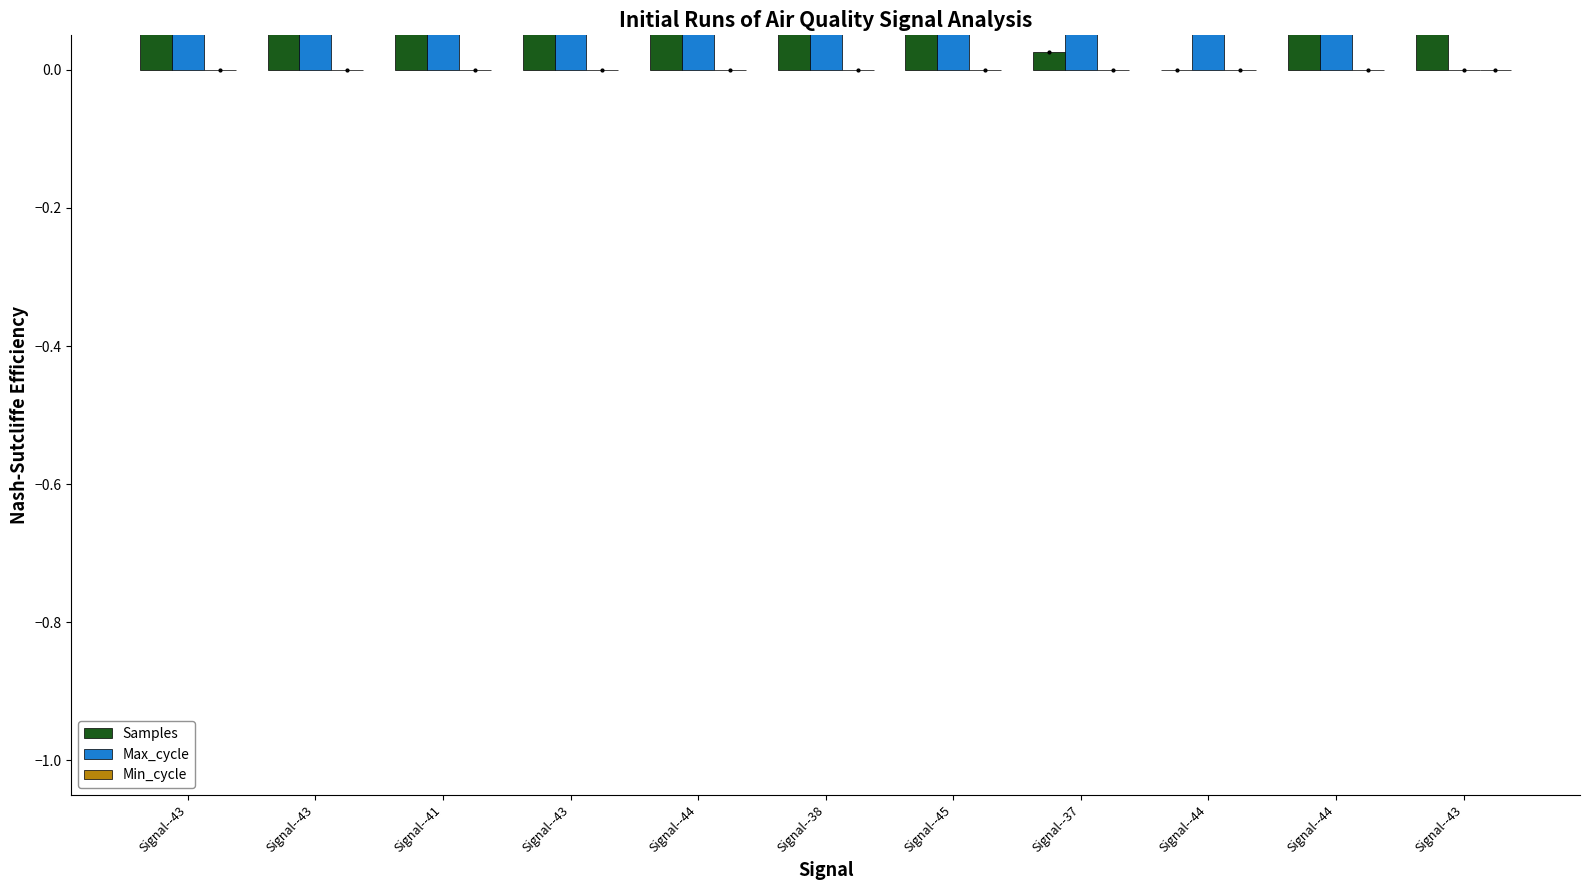

Reading left to right, extract all data points from this chart.

Samples: 0.8	0.4	1.0	0.3	0.3	0.6	0.7	0.0	0.0	0.5	0.3
Max_cycle: 0.5	1.0	1.0	1.0	0.4	1.0	0.4	1.0	0.9	1.0	0.0
Min_cycle: 0.0	0.0	0.0	0.0	0.0	0.0	0.0	0.0	0.0	0.0	0.0